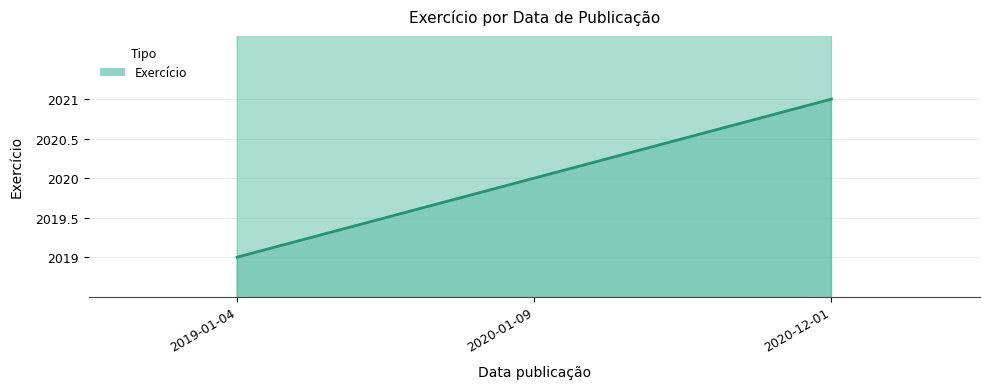

The chart shows a value of 3586 at 2020-01-09. True or false?

False